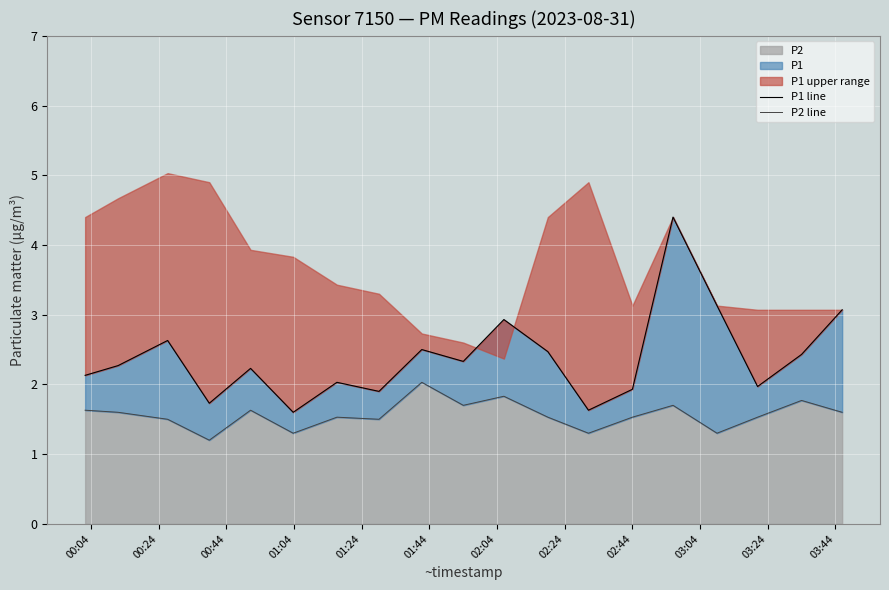

How many lines are shown in the chart?

2